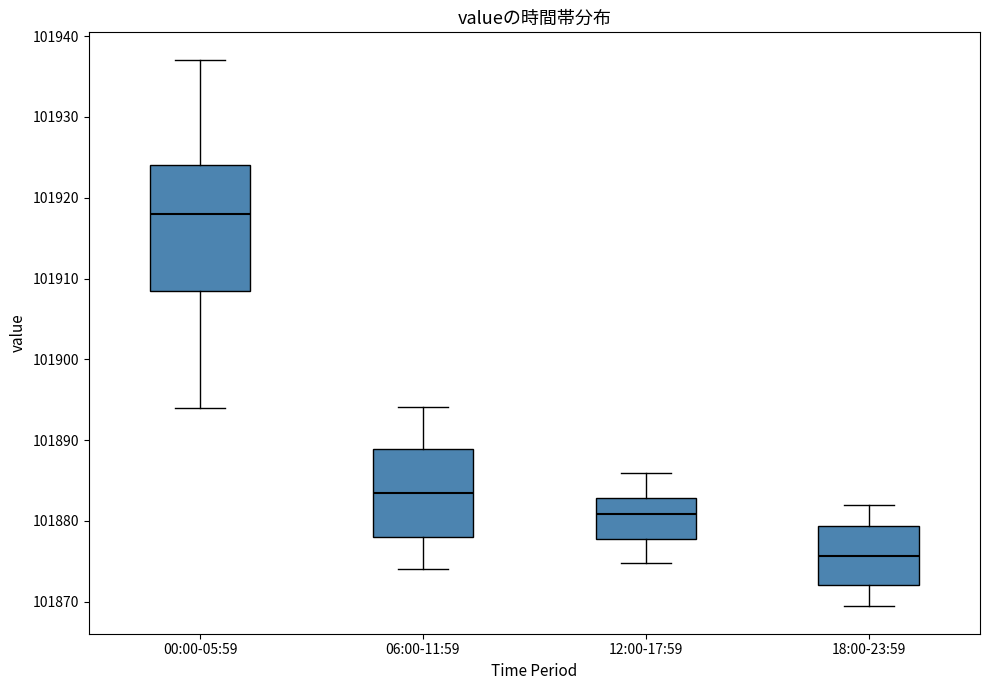

Where does the lower whisker of the box for 06:00-11:59 end on the y-axis? The values are not printed on the chart, so give them approximately, as read against the axis.

101874